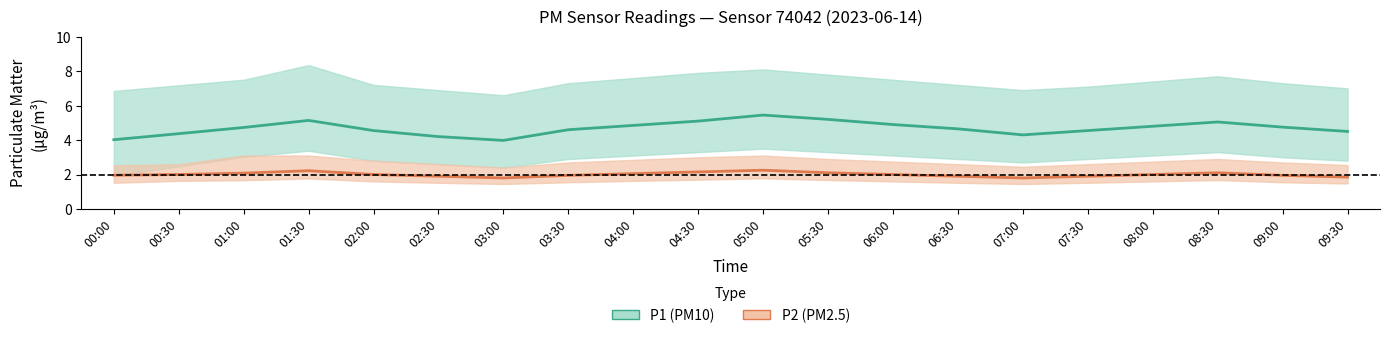

The P2 (PM2.5) series shows 2.0 at 00:30. True or false?

True